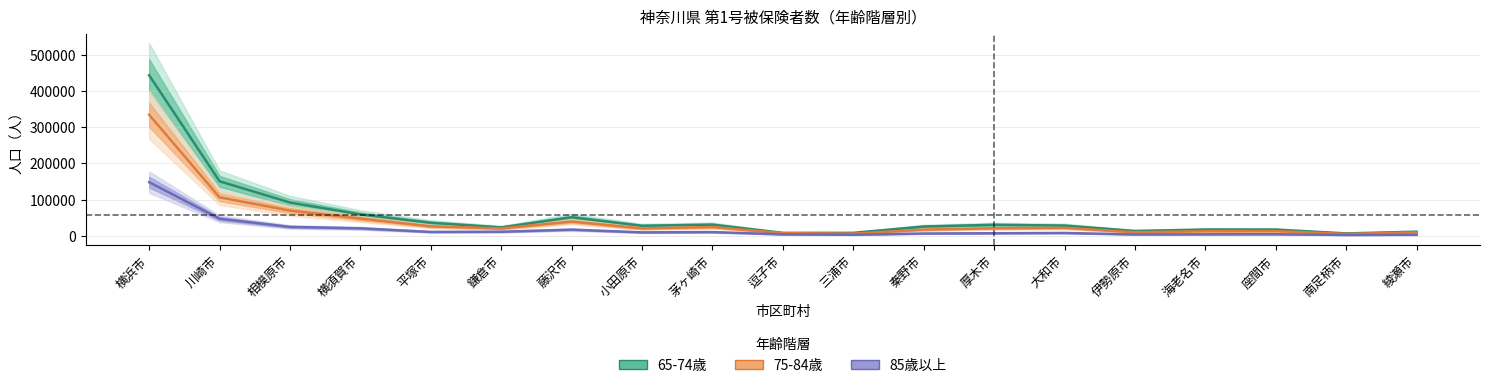

List the series in order of their peak value, highest first.

65-74歳, 75-84歳, 85歳以上